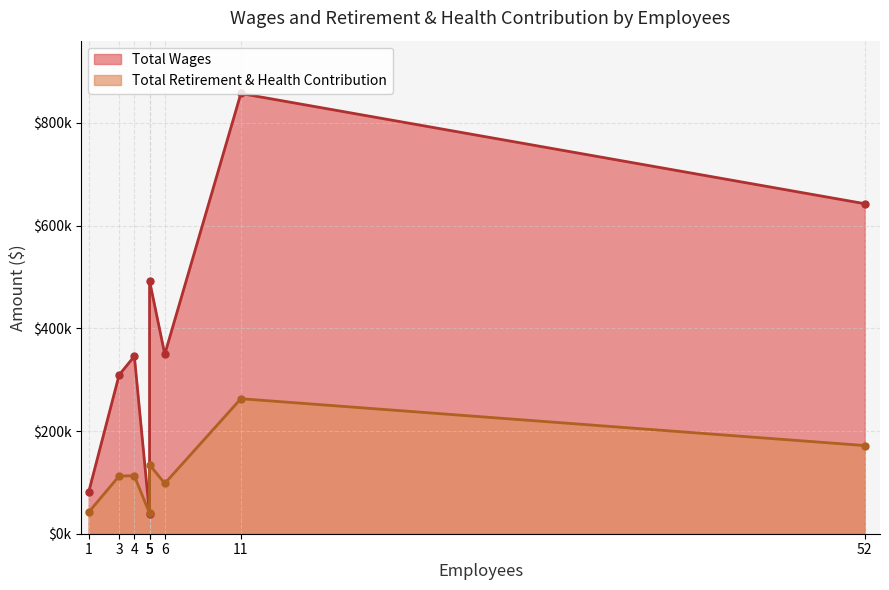

Rank the series by their average value, from lowest to highest.

Total Retirement & Health Contribution, Total Wages